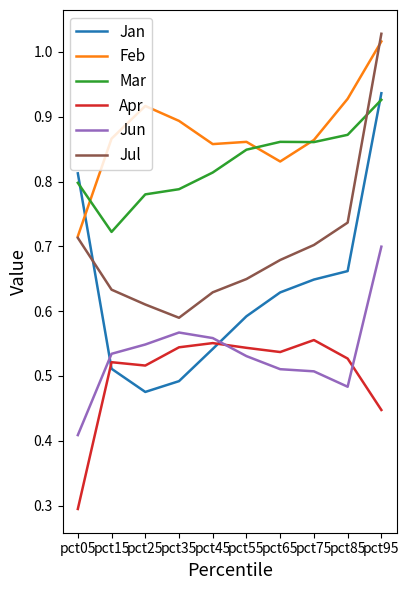

Is the value of Jul at pct55 greater than the value of Jun at pct15?

Yes